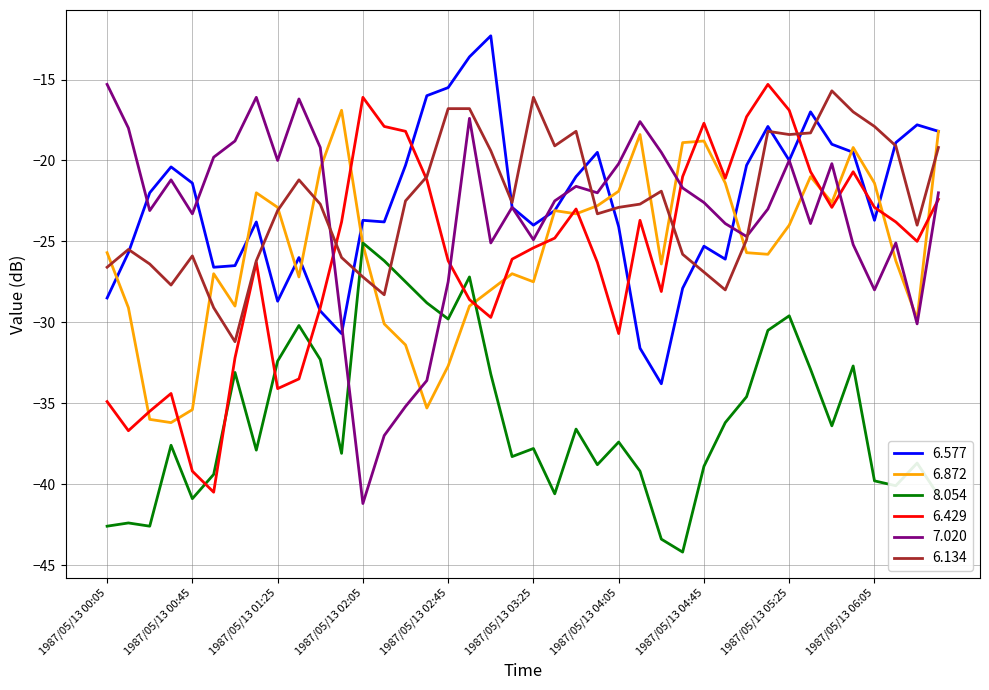

True or false: 6.577 and 8.054 intersect in this chart.

False